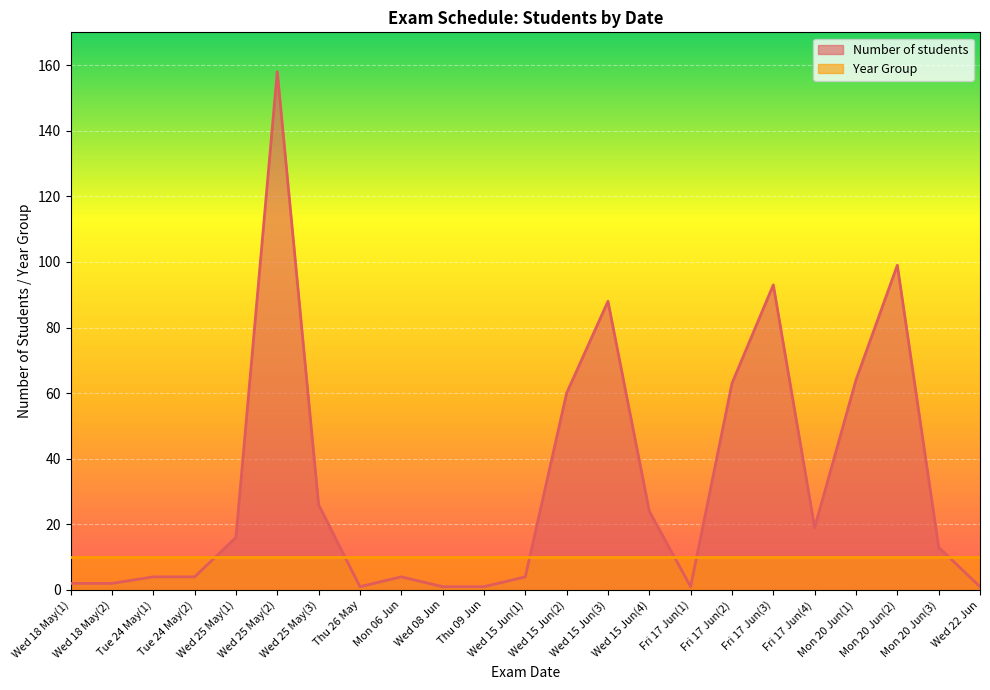

Approximately how many times larger is the value at Fri 17 Jun(1) compared to Wed 25 May(1)?

0.1